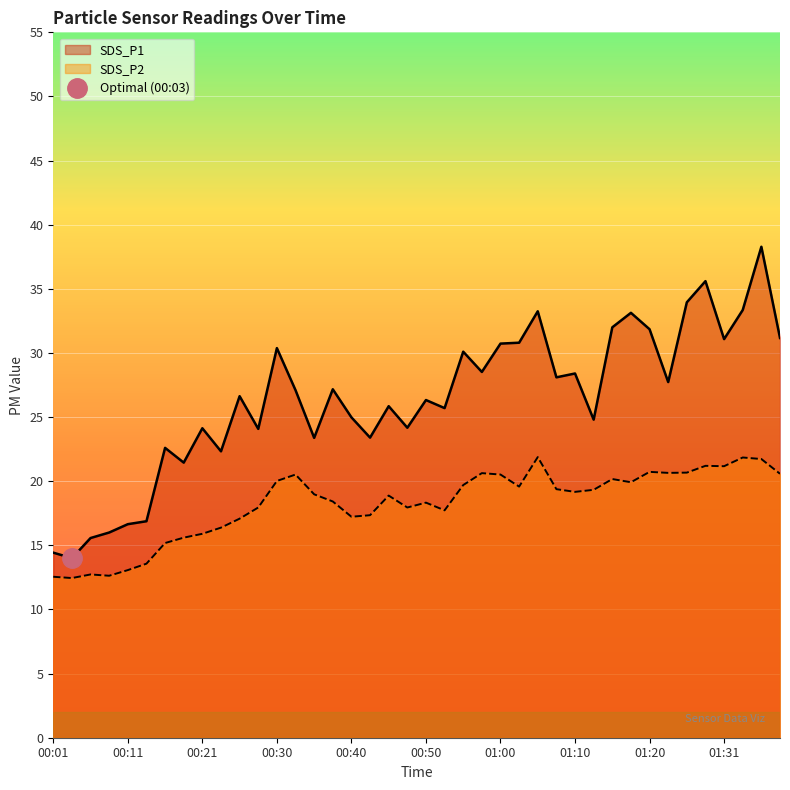

Which category has the lowest value in the SDS_P1 series?

00:03